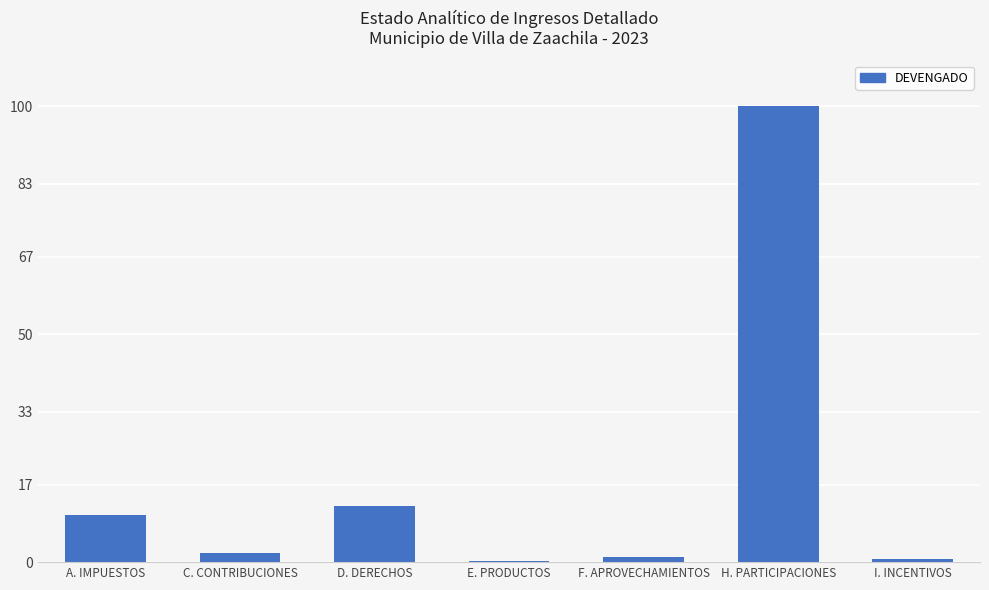

What is the change in value from C. CONTRIBUCIONES to F. APROVECHAMIENTOS?

-0.9